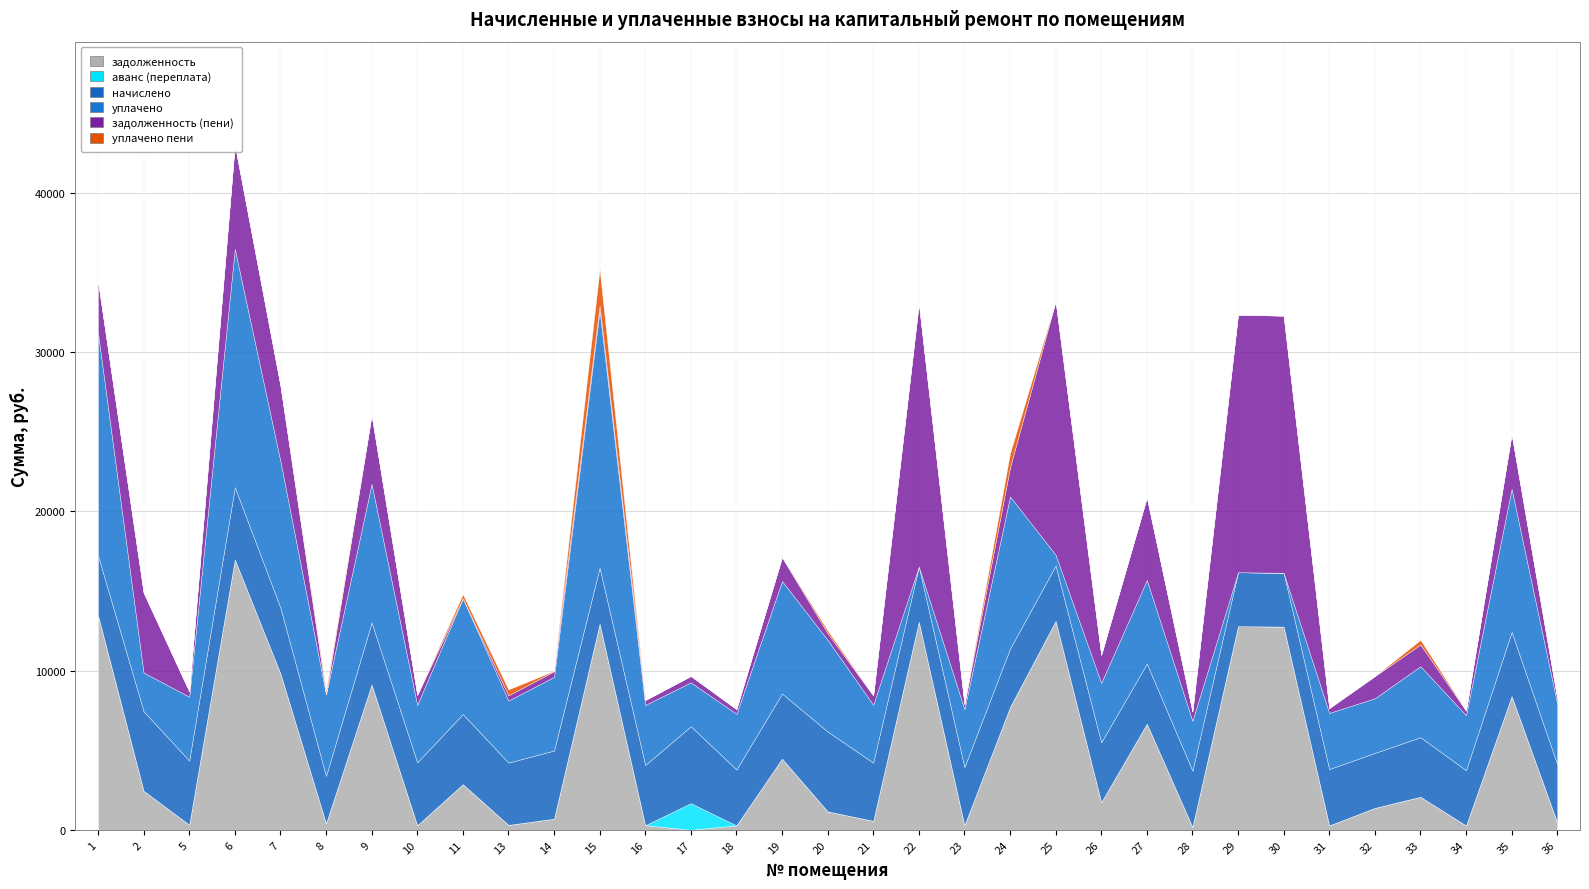

Reading left to right, what are all the values shown in this chart?

задолженность: 1=13483.7	2=2454.4	5=319.7	6=16982.6	7=9823.6	8=409.5	9=9127.4	10=283.6	11=2867.1	13=310.5	14=699.6	15=12947.0	16=291.6	17=0.0	18=279.0	19=4472.4	20=1160.0	21=564.6	22=13071.1	23=289.7	24=7716.4	25=13122.5	26=1739.3	27=6670.7	28=181.9	29=12788.4	30=12763.0	31=280.8	32=1378.0	33=2076.0	34=273.0	35=8399.0	36=463.7
аванс (переплата): 1=0.0	2=0.0	5=0.0	6=0.0	7=0.0	8=0.0	9=0.0	10=0.0	11=0.0	13=0.0	14=0.0	15=0.0	16=0.0	17=1671.6	18=0.0	19=0.0	20=0.0	21=0.0	22=0.0	23=0.0	24=0.0	25=0.0	26=0.0	27=0.0	28=0.0	29=0.0	30=0.0	31=0.0	32=0.0	33=0.0	34=0.0	35=0.0	36=0.0
начислено: 1=3742.2	2=4994.2	5=4027.9	6=4538.3	7=4130.0	8=2974.2	9=3898.7	10=3953.2	11=4402.2	13=3912.4	14=4279.7	15=3510.8	16=3783.0	17=4830.8	18=3510.8	19=4089.2	20=5014.6	21=3653.8	22=3463.2	23=3653.8	24=3667.3	25=3476.9	26=3755.8	27=3769.4	28=3531.2	29=3388.4	30=3381.6	31=3538.1	32=3449.6	33=3742.2	34=3470.0	35=4027.9	36=3653.8
уплачено: 1=13995.5	2=2431.0	5=4011.8	6=14970.7	7=9219.4	8=5130.8	9=8703.0	10=3611.0	11=7269.3	13=3896.7	14=4623.0	15=16165.2	16=3770.7	17=2761.0	18=3497.7	19=7064.0	20=5756.9	21=3635.0	22=0.0	23=3639.1	24=9550.1	25=677.4	26=3735.0	27=5250.0	28=3132.1	29=0.0	30=0.0	31=3524.2	32=3436.0	33=4456.7	34=3456.0	35=8991.6	36=3812.9
задолженность (пени): 1=3230.4	2=5017.6	5=335.8	6=6550.1	7=4734.2	8=0.0	9=4323.1	10=625.8	11=0.0	13=326.1	14=356.3	15=292.5	16=303.8	17=398.2	18=292.2	19=1497.6	20=417.7	21=583.4	22=16534.3	23=304.4	24=1833.7	25=15922.0	26=1760.0	27=5190.2	28=581.1	29=16176.8	30=16144.6	31=294.7	32=1391.7	33=1361.5	34=287.1	35=3435.3	36=304.5
уплачено пени: 1=0.0	2=0.0	5=0.0	6=0.0	7=0.0	8=224.2	9=0.0	10=0.0	11=254.8	13=369.3	14=26.9	15=2305.8	16=0.0	17=0.0	18=0.0	19=0.0	20=168.1	21=0.0	22=0.0	23=0.3	24=887.9	25=0.0	26=0.0	27=0.0	28=-7.0	29=0.0	30=0.0	31=11.5	32=0.0	33=291.3	34=0.0	35=0.0	36=37.3